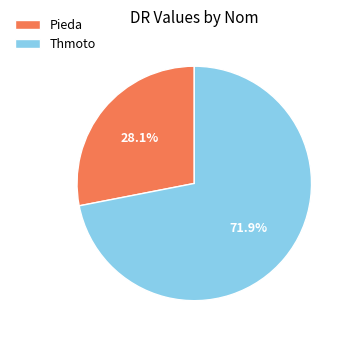

Between Thmoto and Pieda, which is larger?

Thmoto